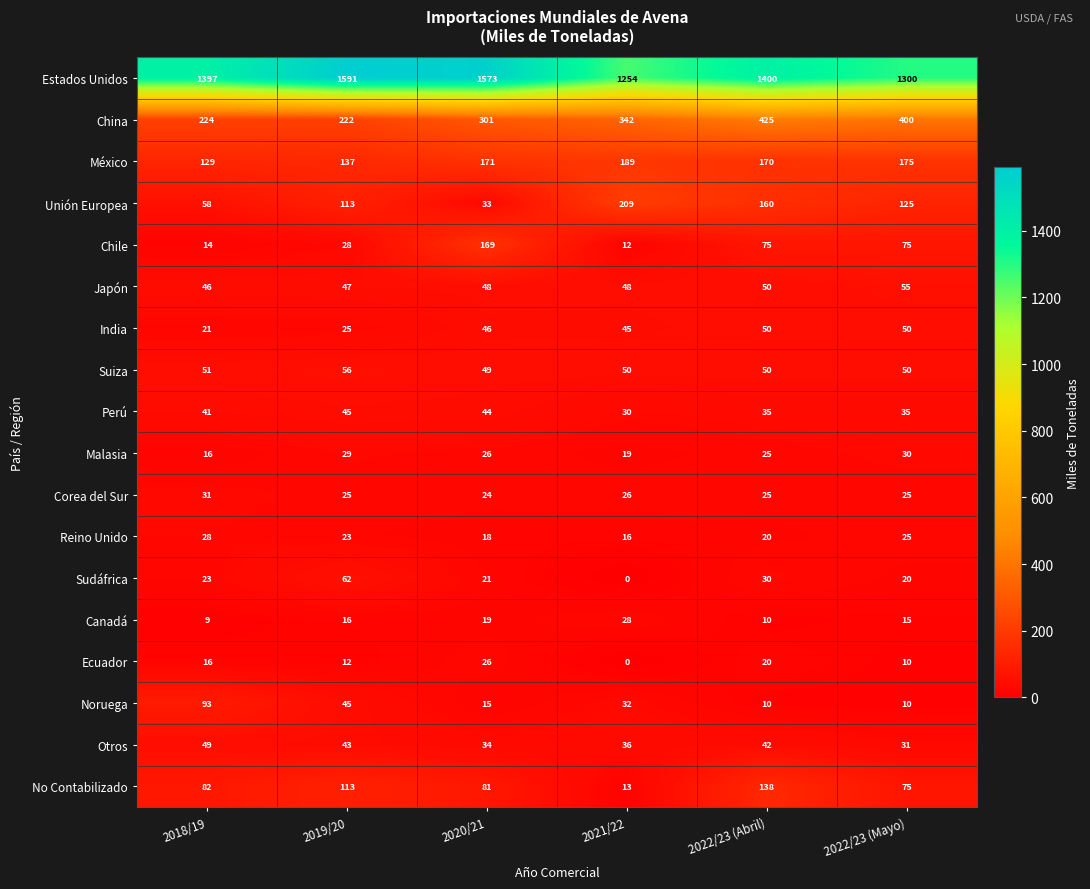

What is the maximum value shown in the chart?

1591